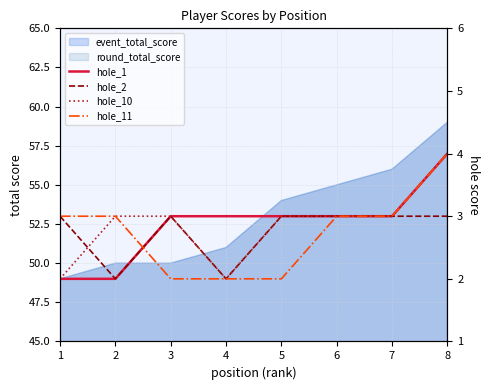

Reading left to right, list all the values displayed in this chart.

hole_1: 1=2	2=2	3=3	4=3	5=3	6=3	7=3	8=4
hole_2: 1=3	2=2	3=3	4=2	5=3	6=3	7=3	8=3
hole_10: 1=2	2=3	3=3	4=2	5=3	6=3	7=3	8=4
hole_11: 1=3	2=3	3=2	4=2	5=2	6=3	7=3	8=4